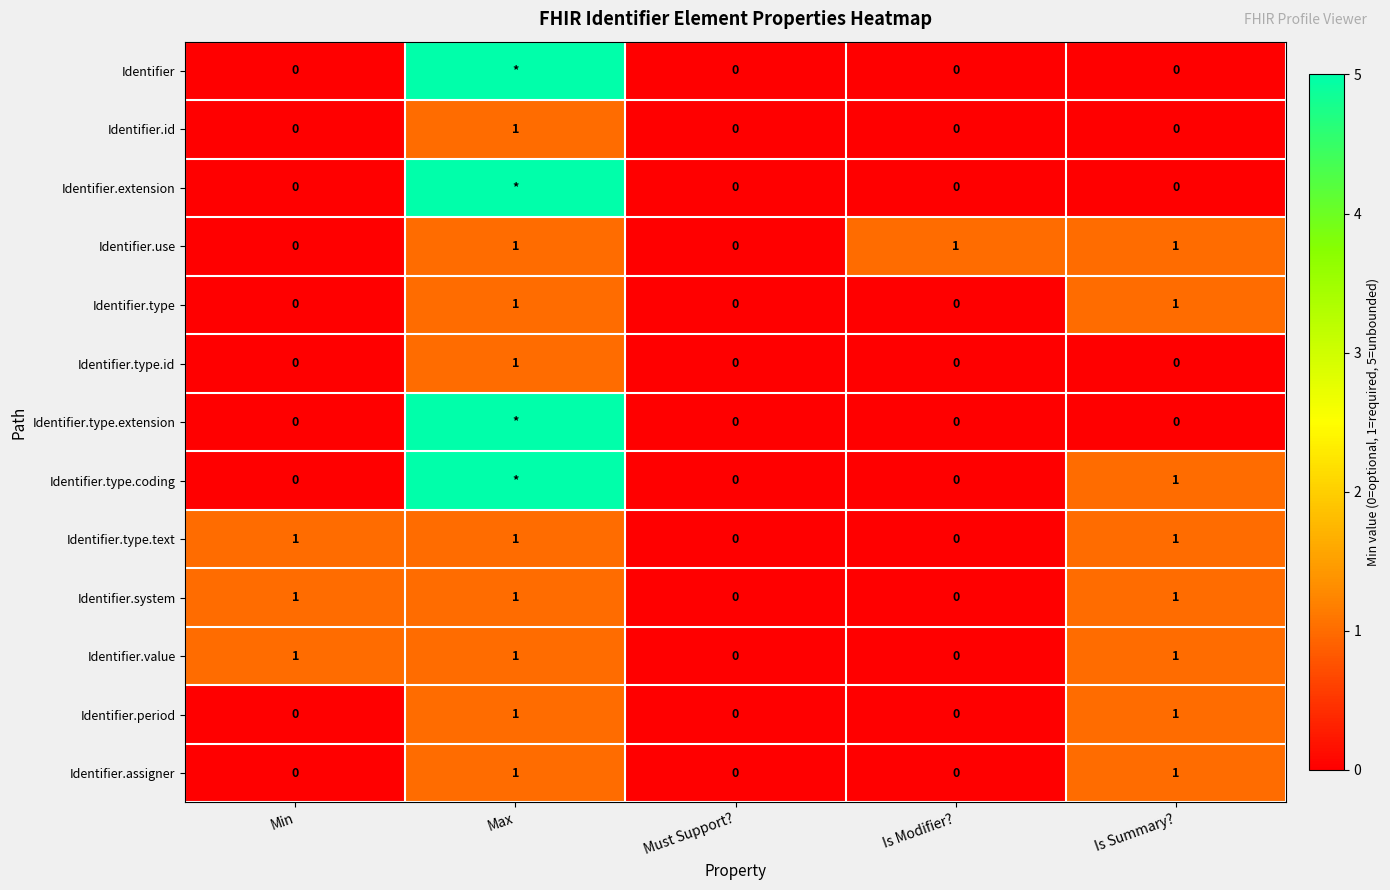

How many Identifier.type.text values are between 0 and 1?

5